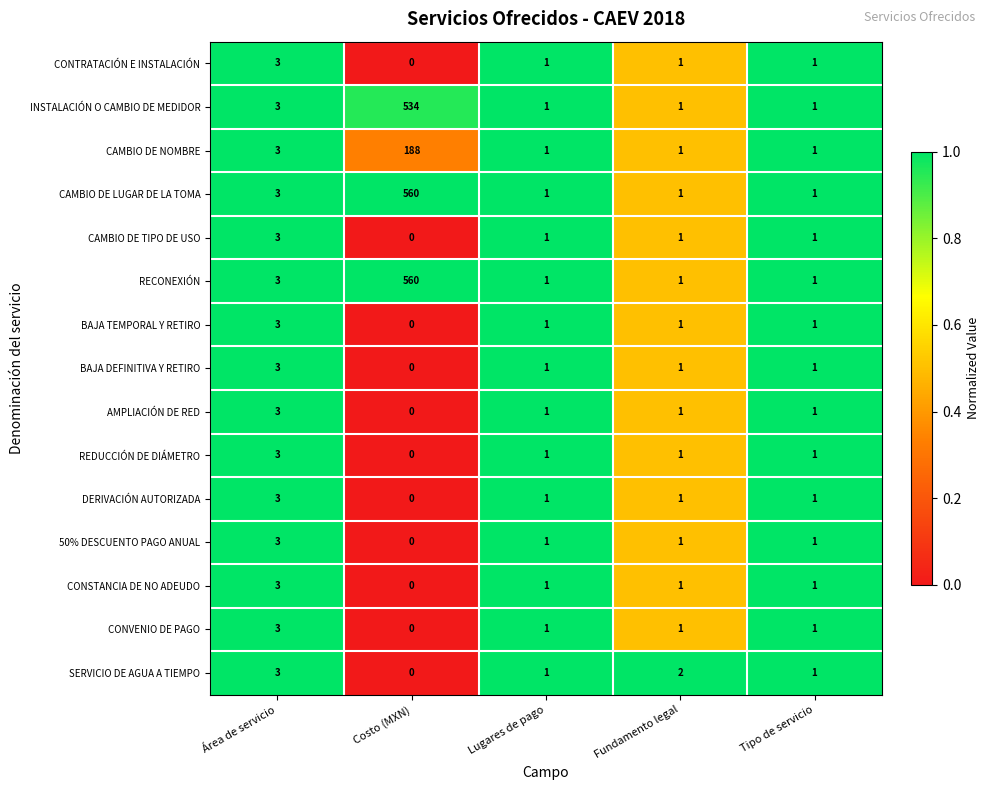

What is the difference between the maximum and minimum values in the REDUCCIÓN DE DIÁMETRO series?

3